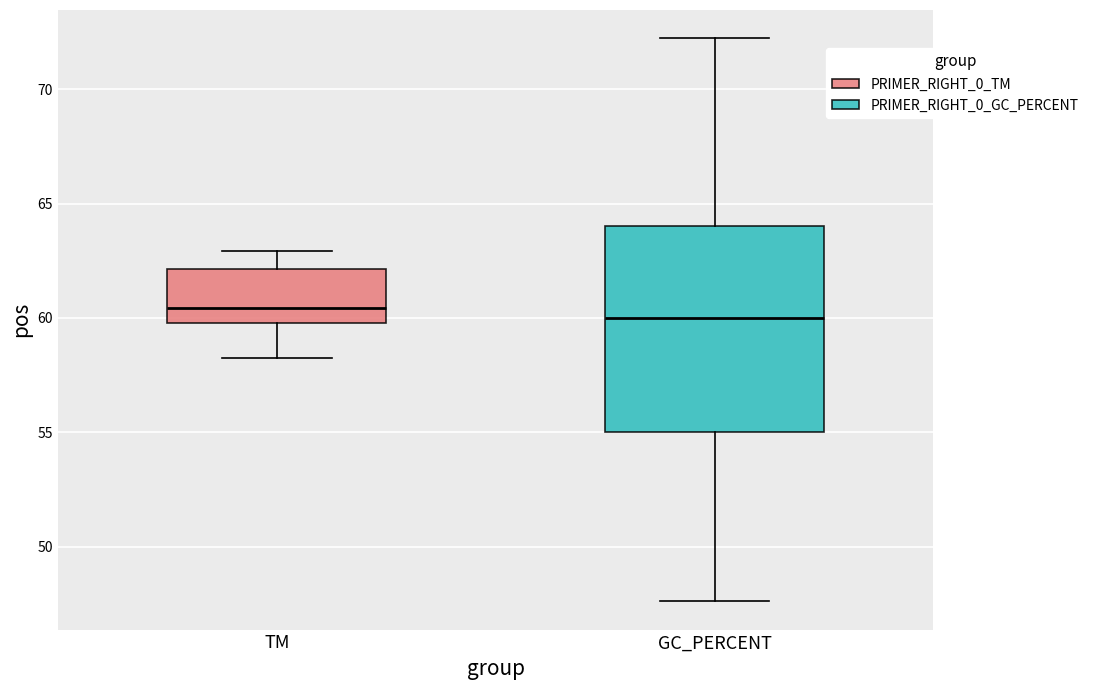

Reading left to right, read every box against the y-axis: the position of its median line, the range the box covers, and the ends of its whiskers. The values are not printed on the chart, so give them approximately, as read against the axis.

TM: median 60.5, box 60.0 to 62.0, whiskers 58.5 to 63.0
GC_PERCENT: median 60.0, box 55.0 to 64.0, whiskers 47.5 to 72.0